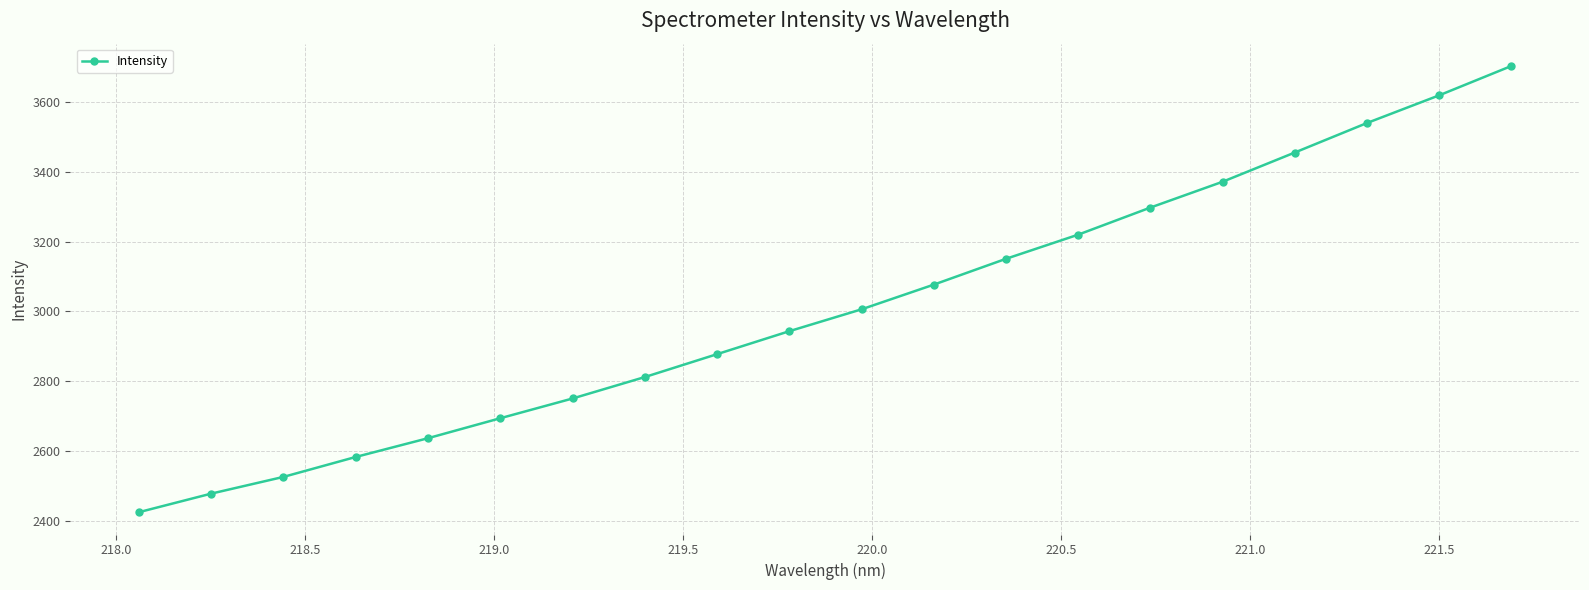

What is the sum of all values?

60157.6